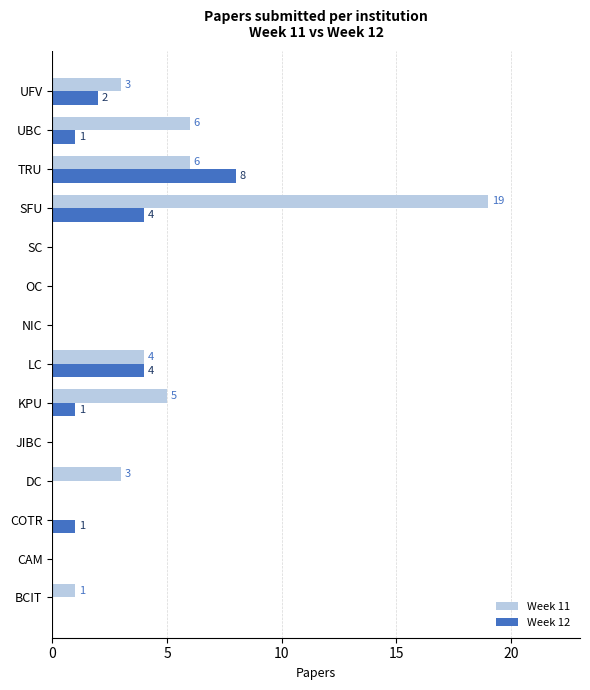

What is the sum of all Week 11 values?

47